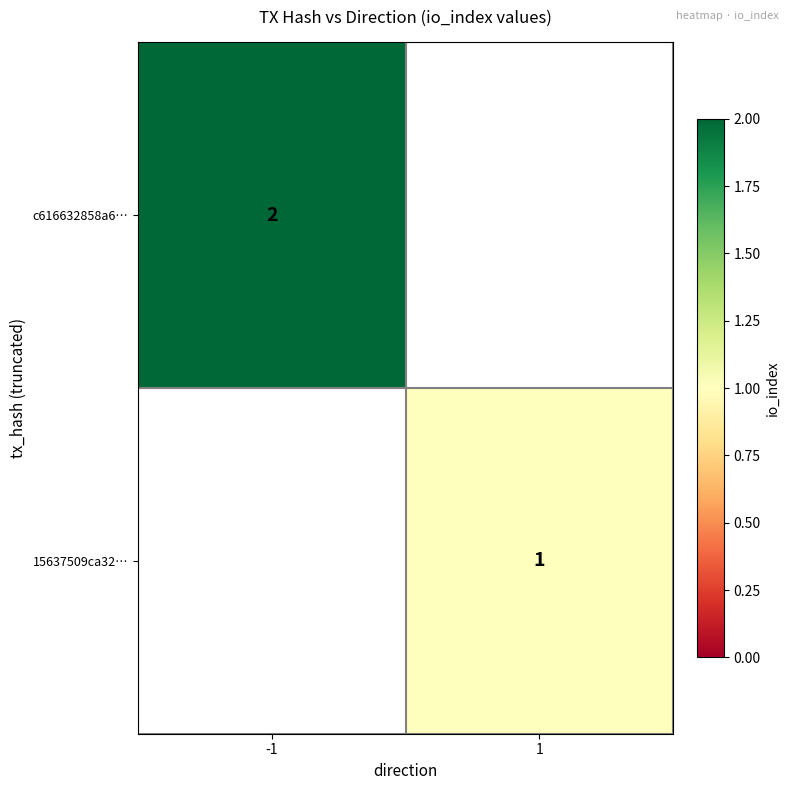

Is it true that c616632858a6… equals 2 at -1?

True